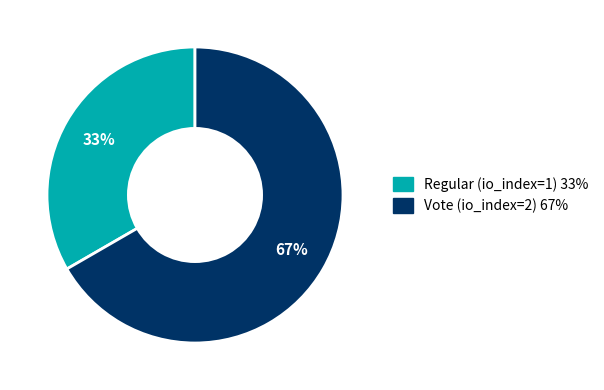

True or false: Vote (io_index=2) accounts for 67% of the total.

True